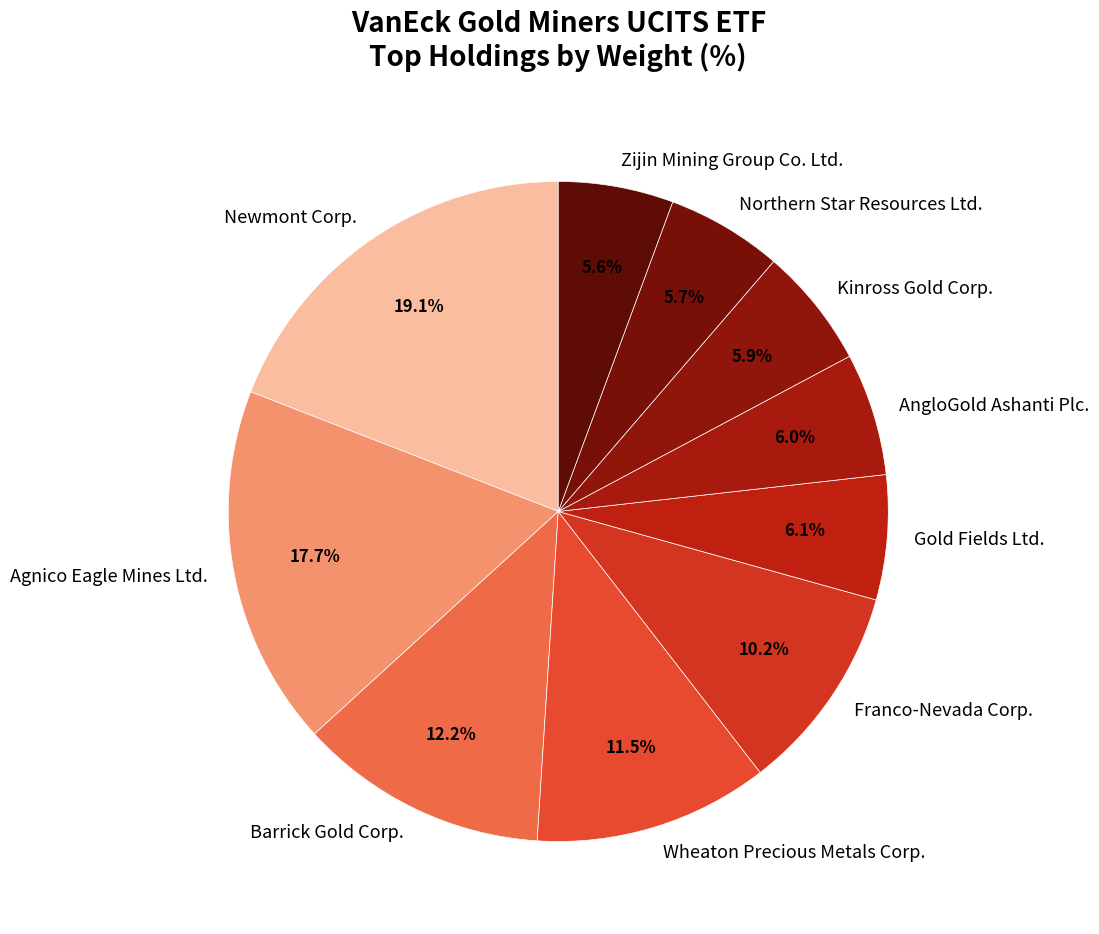

Which has a higher value, Kinross Gold Corp. or Newmont Corp.?

Newmont Corp.